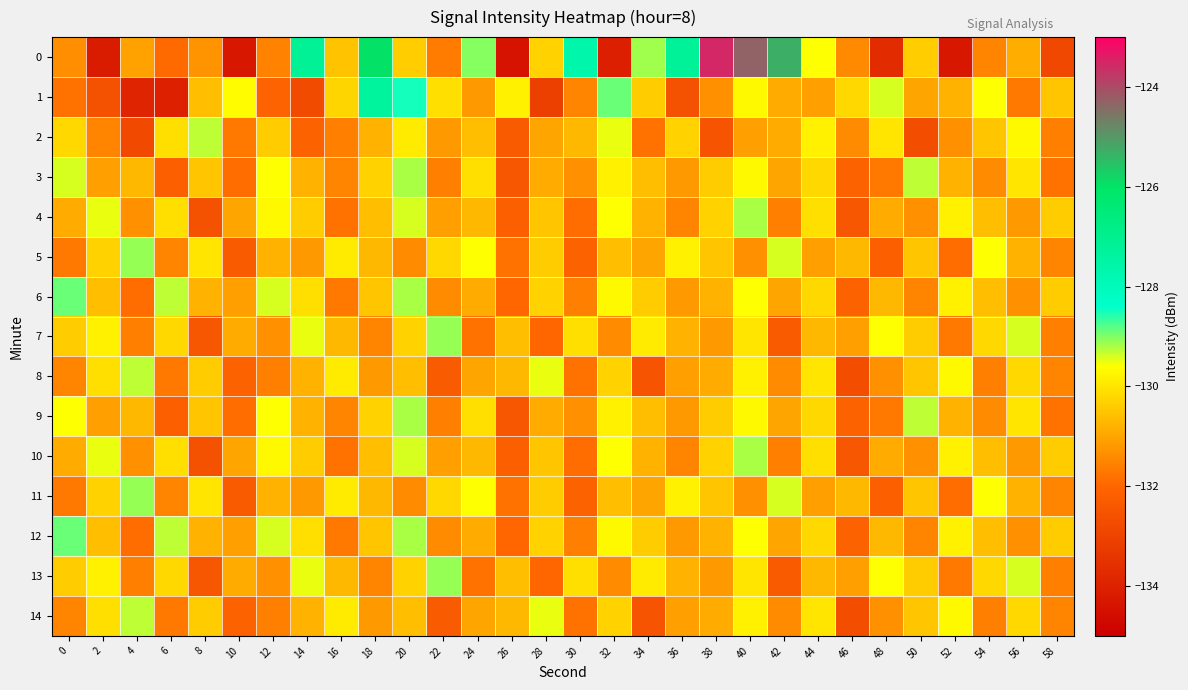

Which category has the lowest value across all series?

26